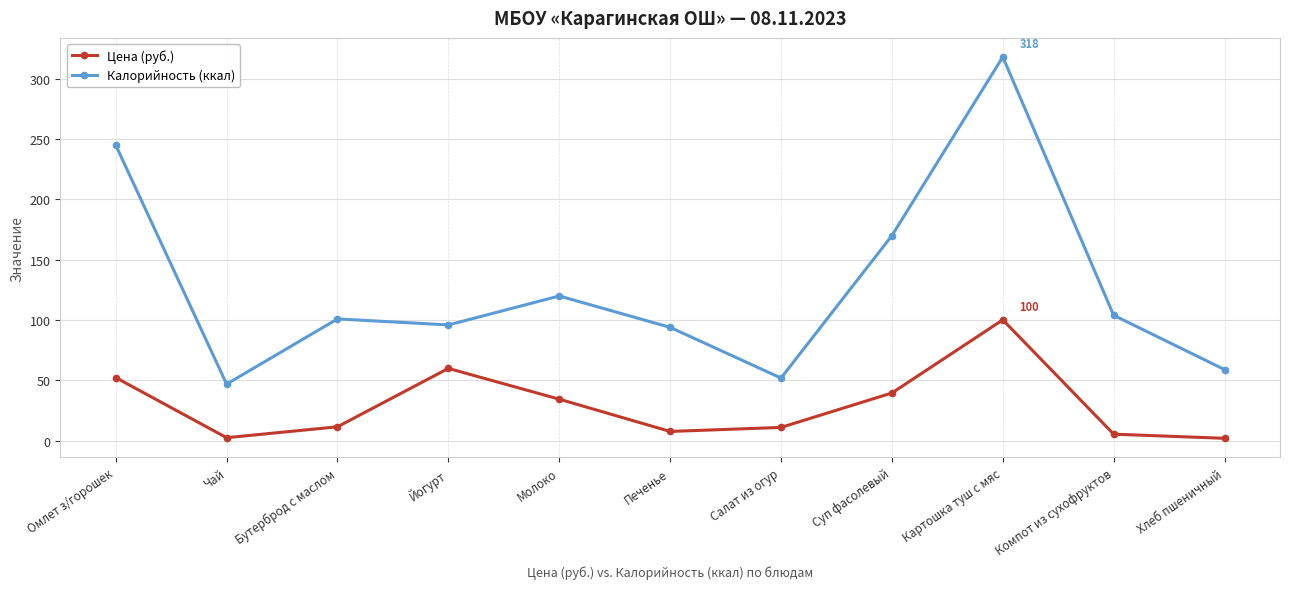

What is the label of the 4th point from the left?

Йогурт